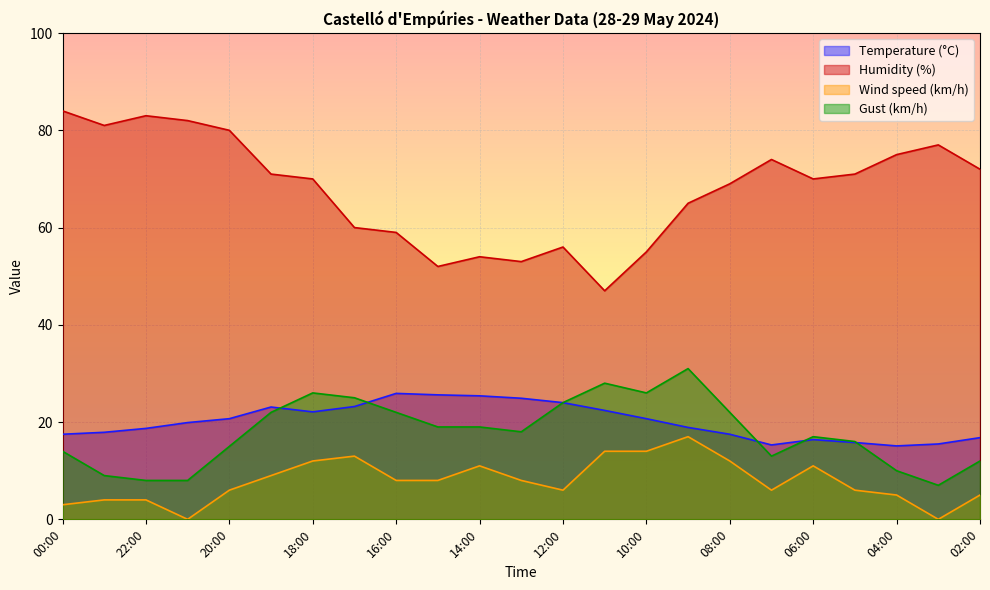

Rank the series at 13:00 from lowest to highest value.

Wind speed (km/h), Gust (km/h), Temperature (°C), Humidity (%)